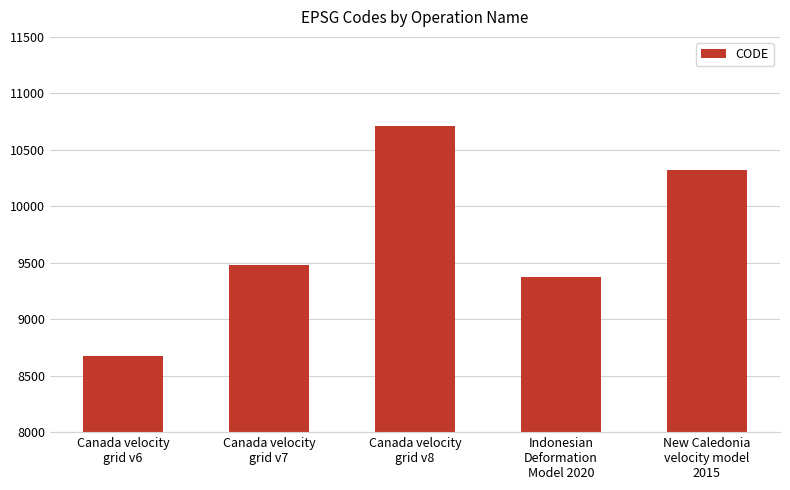

Rank the categories by value from highest to lowest.

Canada velocity
grid v8, New Caledonia
velocity model
2015, Canada velocity
grid v7, Indonesian
Deformation
Model 2020, Canada velocity
grid v6